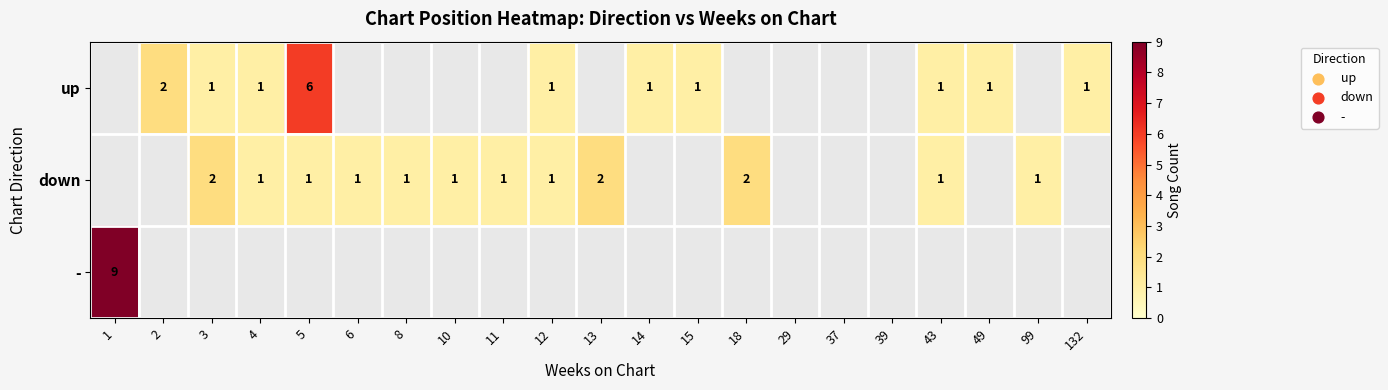

True or false: down has a value of 0 at 11.

False